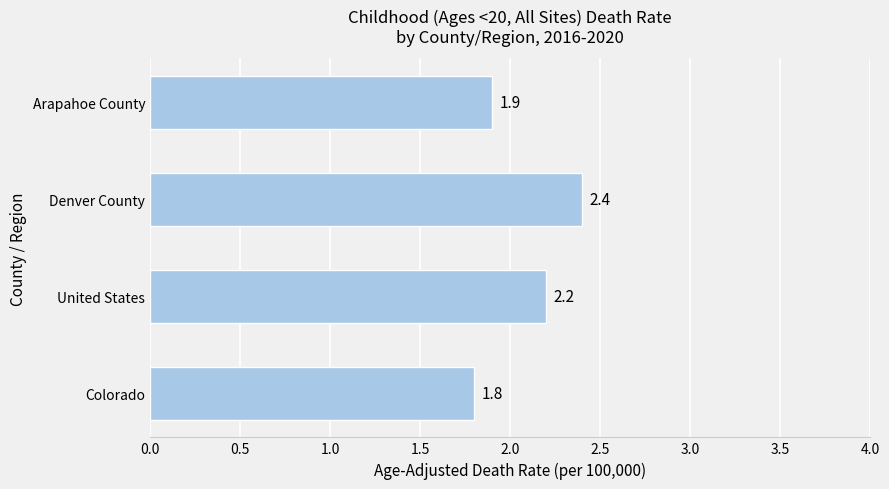

The value at Colorado is 1.8. True or false?

True